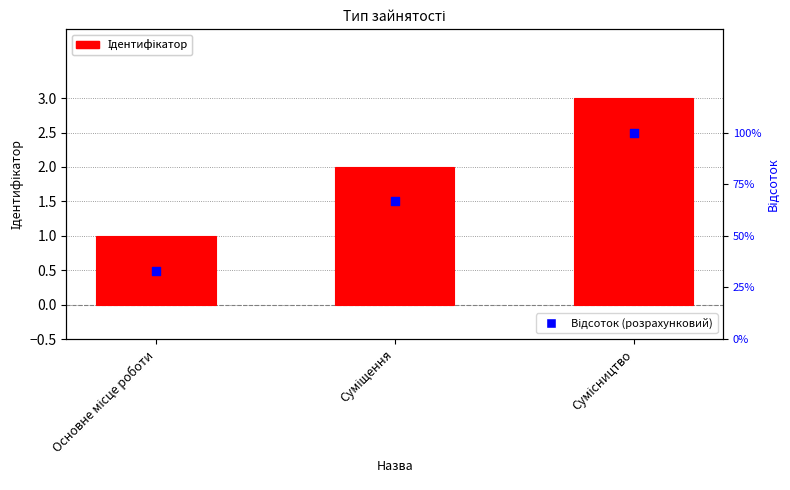

Is the value of Відсоток (розрахунковий) at Сумісництво greater than the value of Ідентифікатор at Суміщення?

Yes